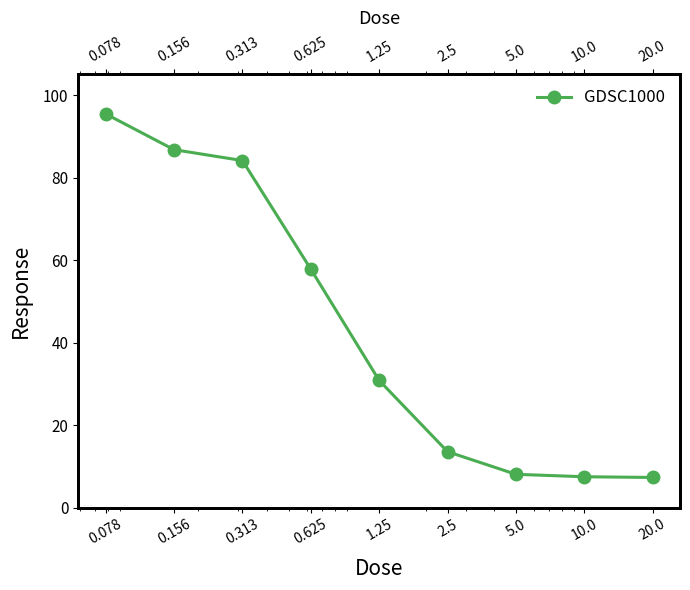

Is it true that the value at 0.313 is 84.1?

True